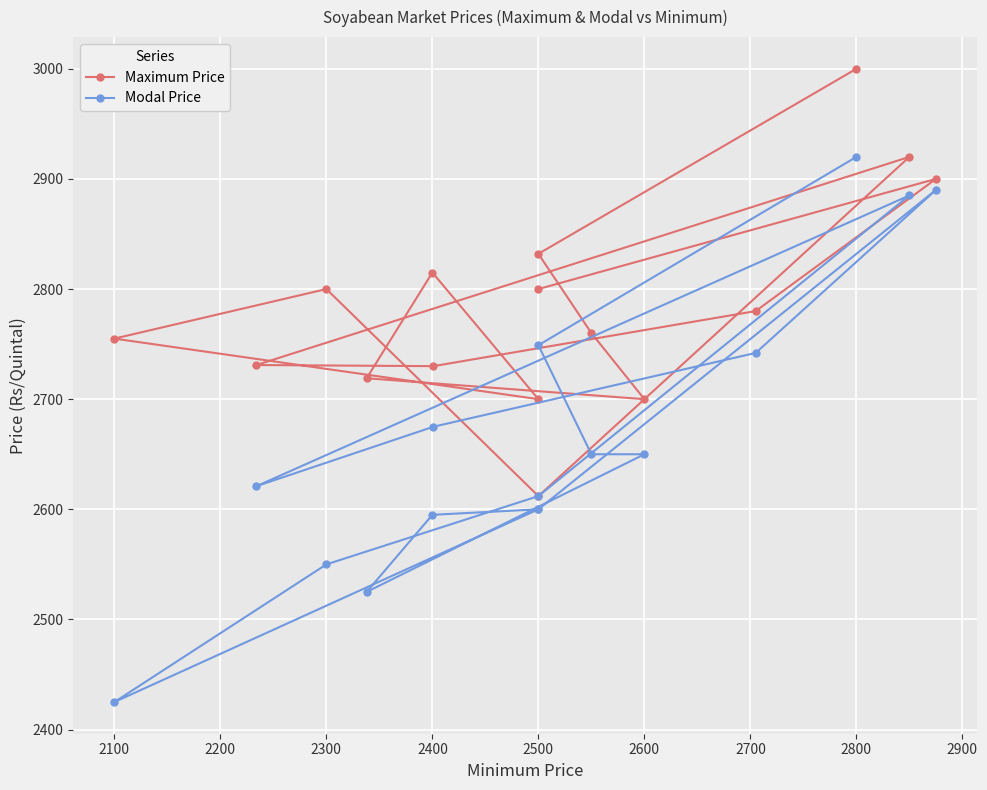

True or false: Modal Price and Maximum Price cross at least once.

False